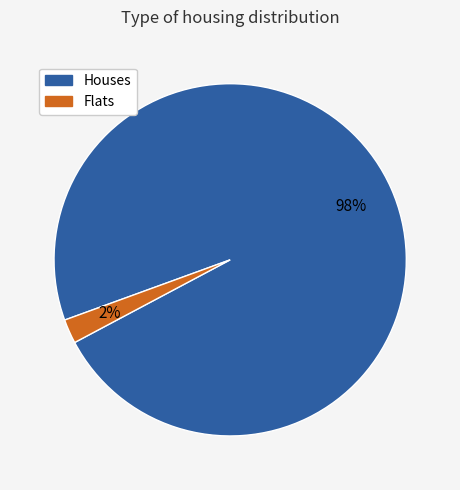

To the nearest percent, what is the difference between the largest and smallest slice percentages?

96%